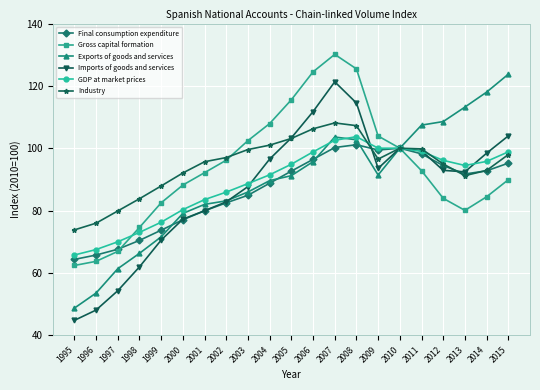

Which category has the lowest value across all series?

1995